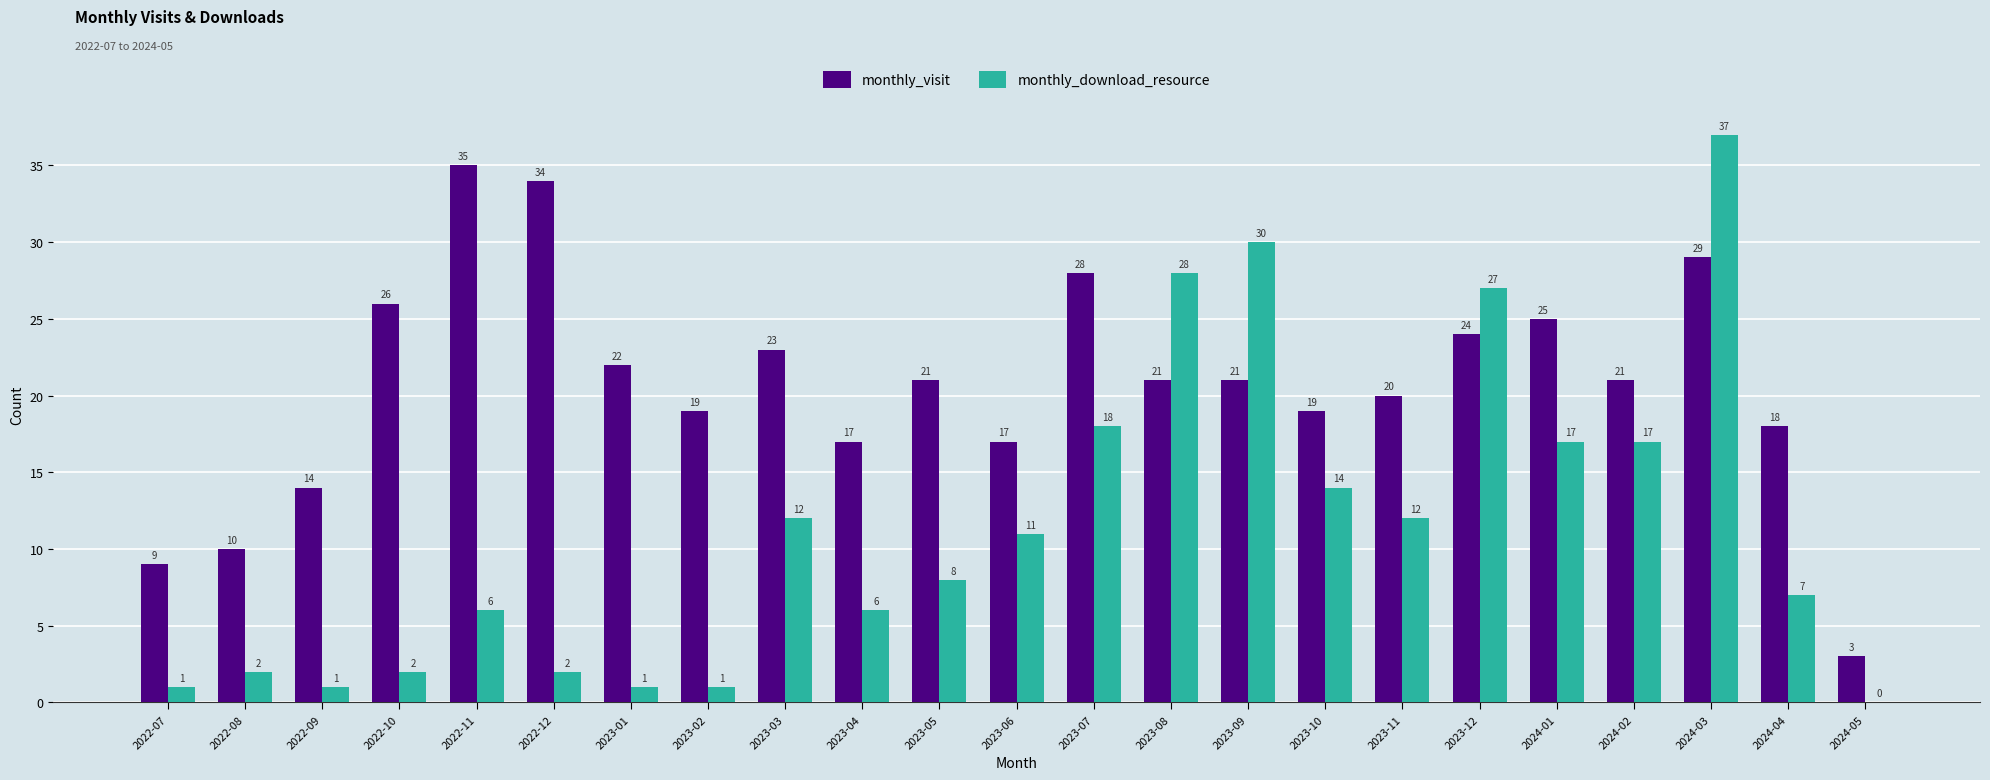

Which series changed the most between 2023-04 and 2023-11?

monthly_download_resource